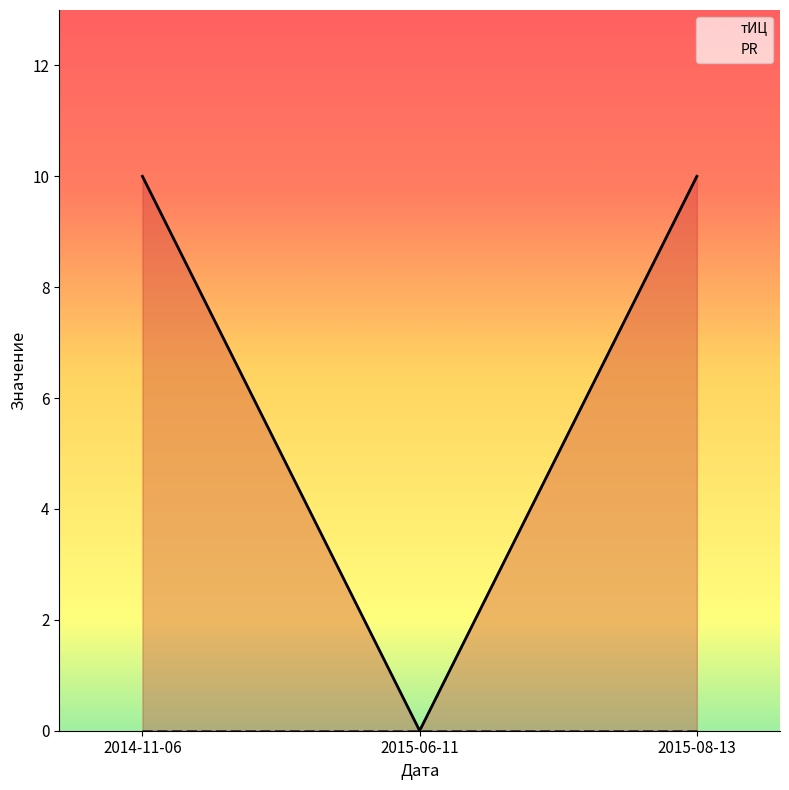

What is the maximum value shown in the chart?

10